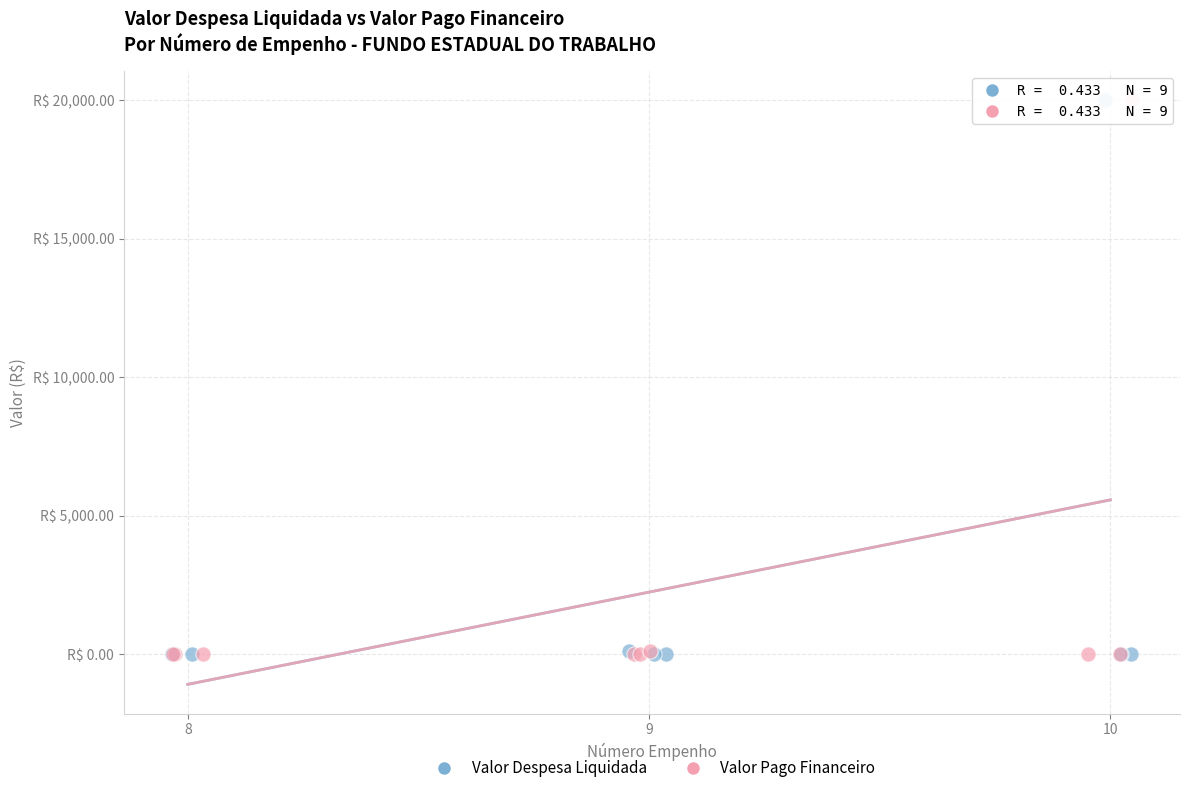

What are all the series names shown in the legend?

Valor Despesa Liquidada, Valor Pago Financeiro